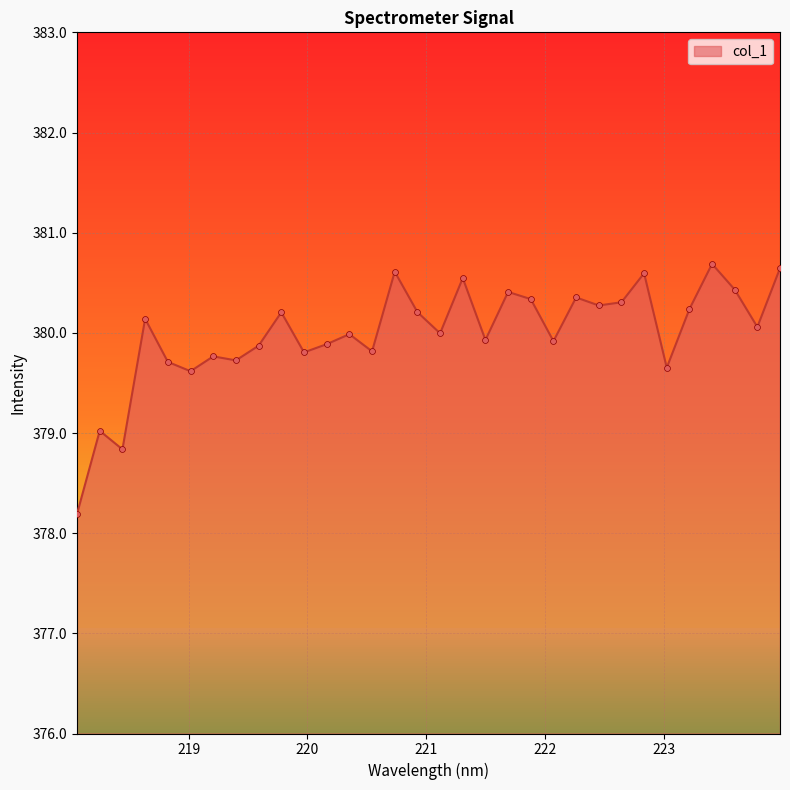

What is the difference between the maximum and minimum values?

2.5